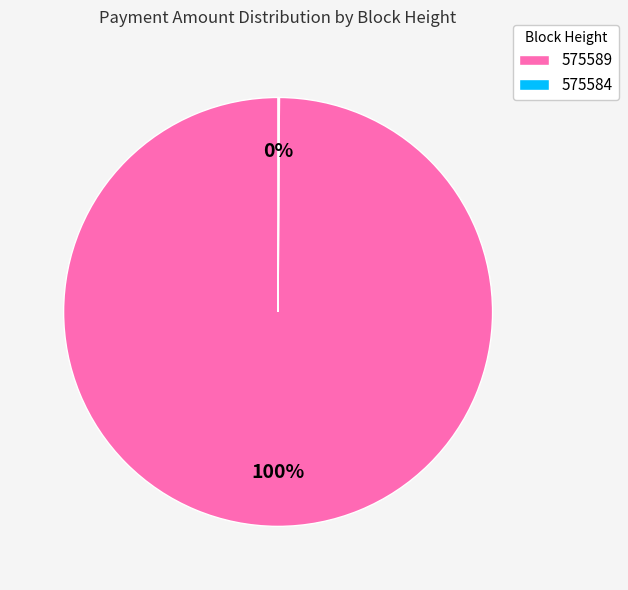

Is it true that 575589 is 100% of the pie?

True